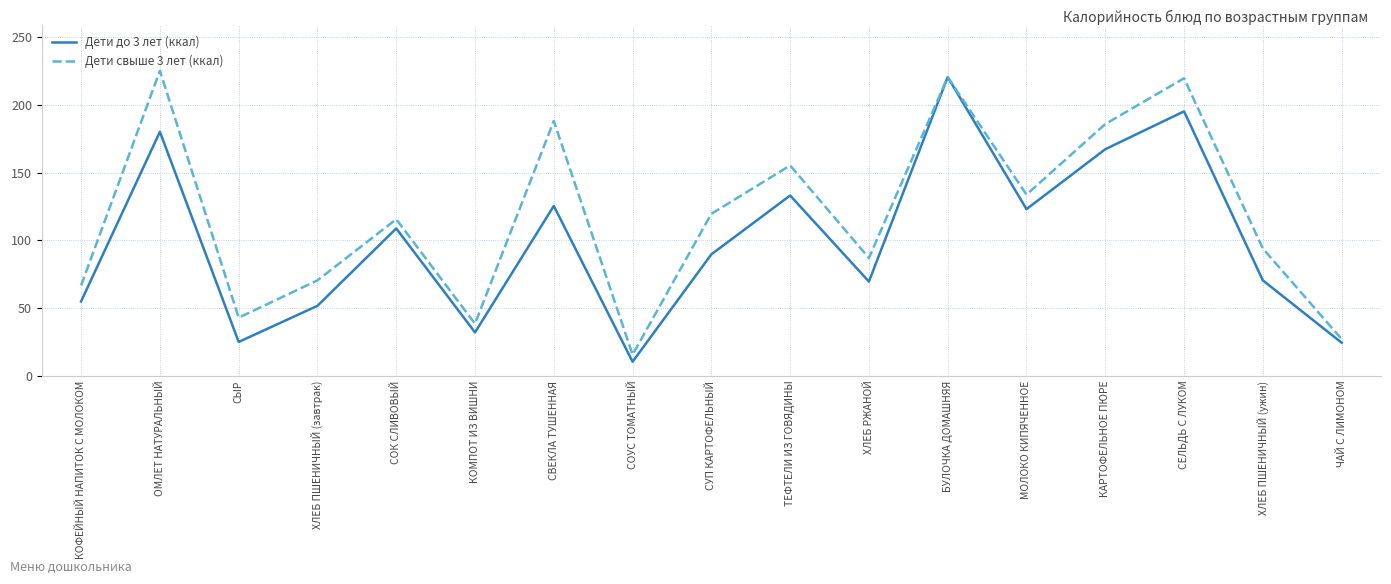

What is the total value across all series at СЕЛЬДЬ С ЛУКОМ?

414.8